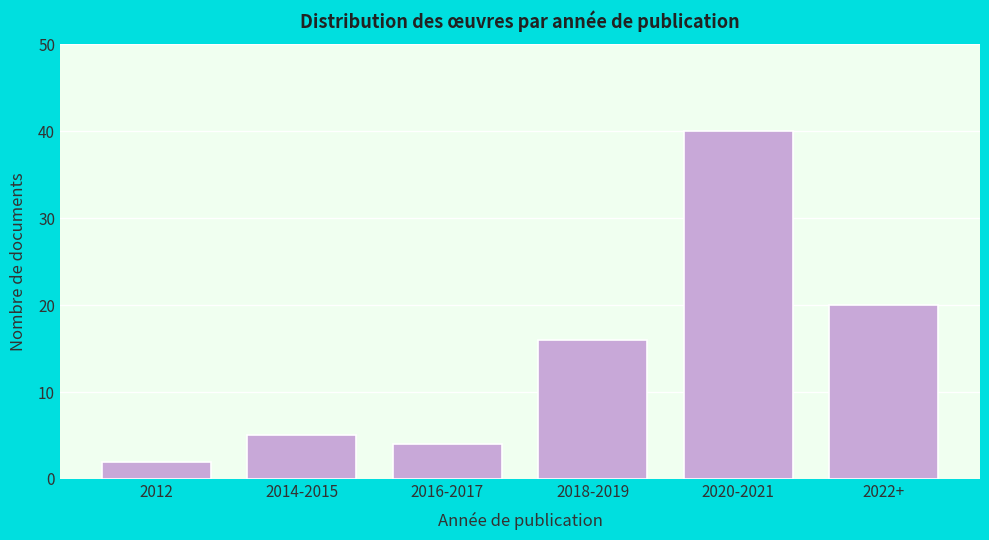

Reading left to right, transcribe all the data shown in this chart.

2	5	4	16	40	20